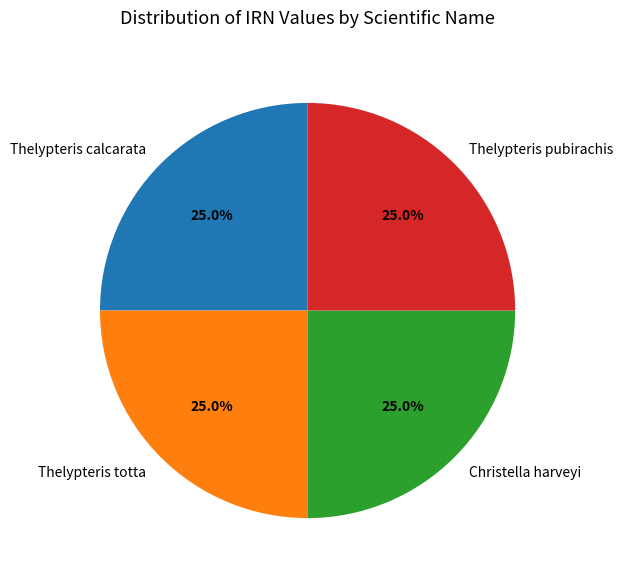

What is the ratio of the value at Christella harveyi to the value at Thelypteris pubirachis?

1.0